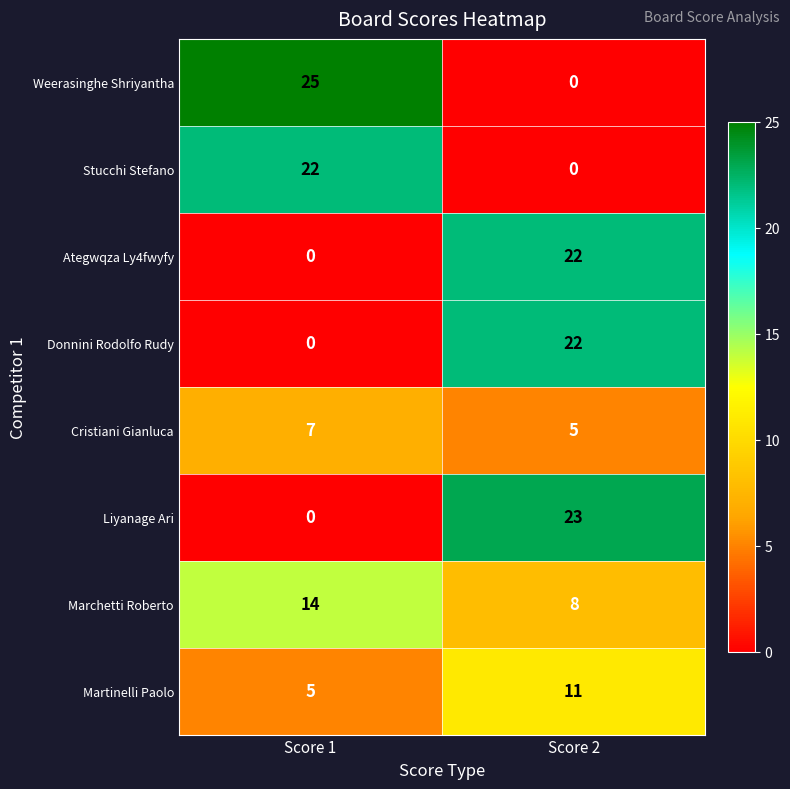

Reading left to right, list all the values displayed in this chart.

Weerasinghe Shriyantha: 25	0
Stucchi Stefano: 22	0
Ategwqza Ly4fwyfy: 0	22
Donnini Rodolfo Rudy: 0	22
Cristiani Gianluca: 7	5
Liyanage Ari: 0	23
Marchetti Roberto: 14	8
Martinelli Paolo: 5	11